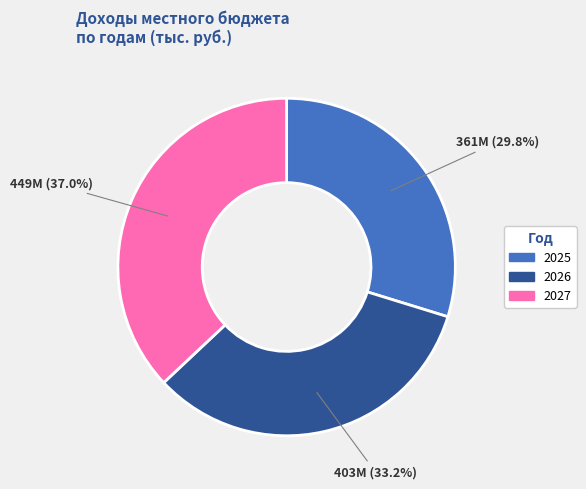

Combined, what portion of the pie is 2025 and 2026?

63.0%